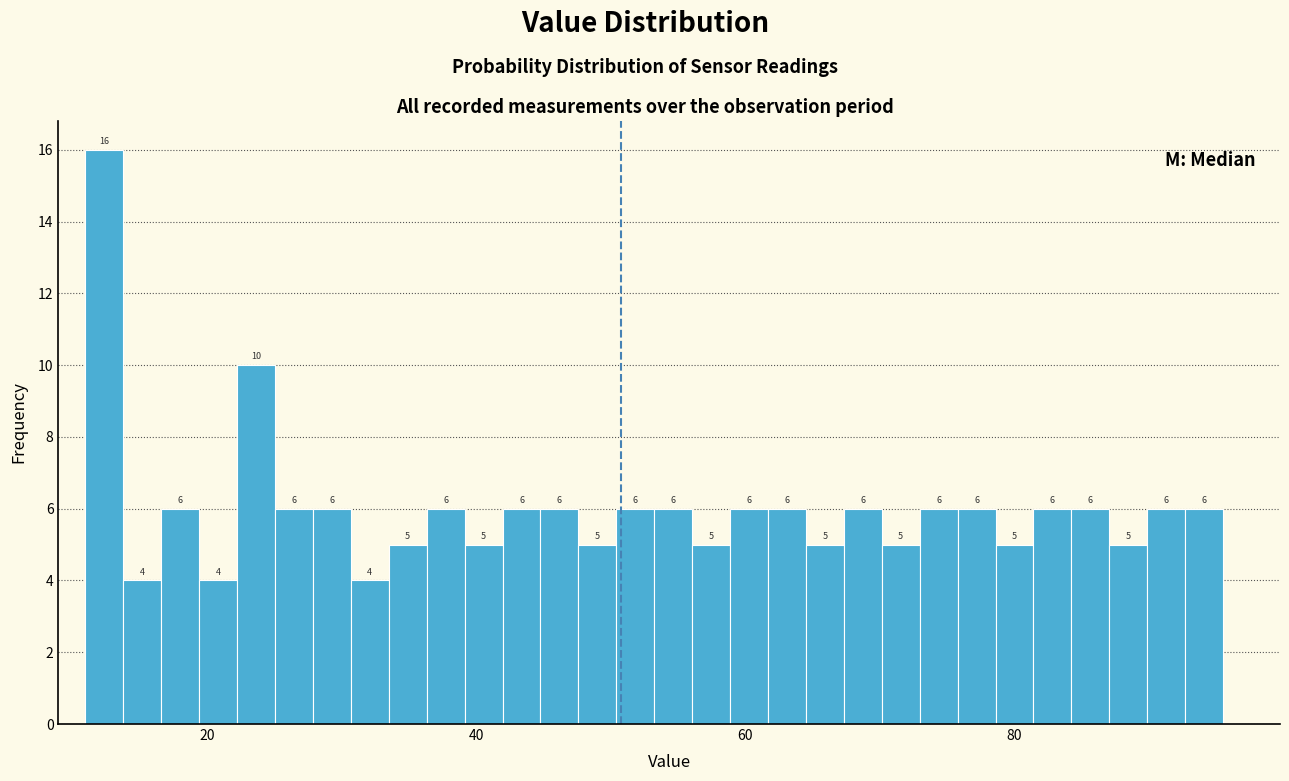

Read against the x-axis, roughly where is the centre of the tallest bar?

12